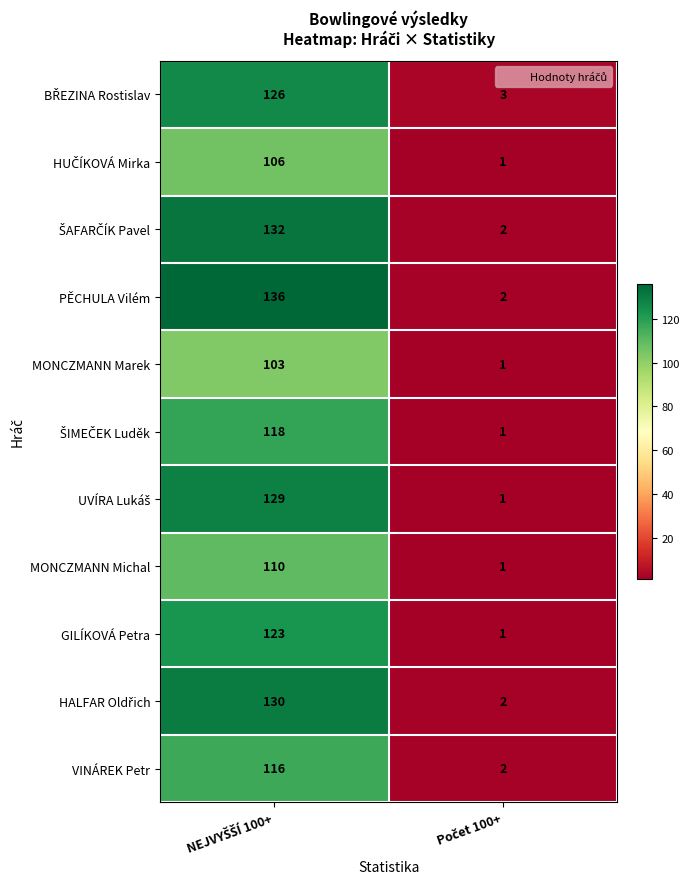

Which series has the largest total across all categories?

PĚCHULA Vilém